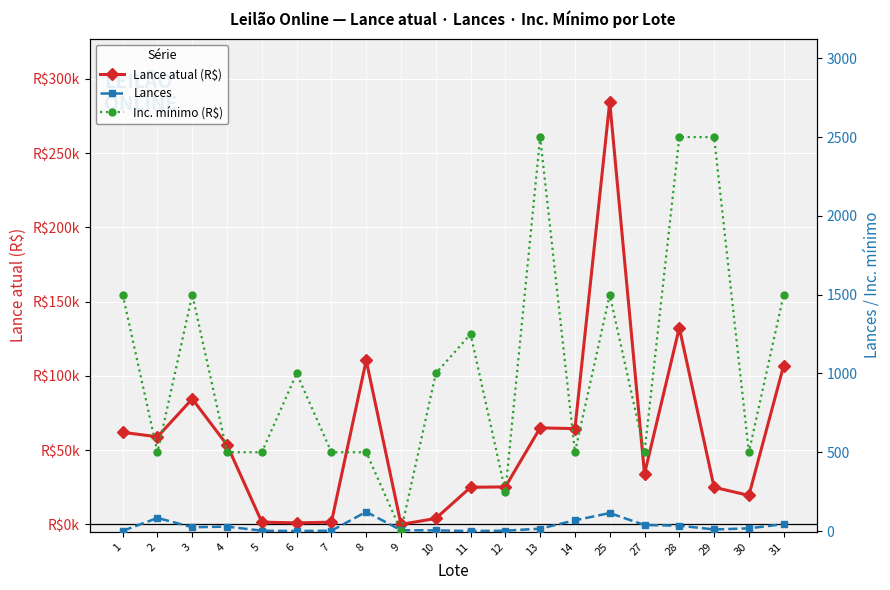

At which category is the sum across all series the highest?

25